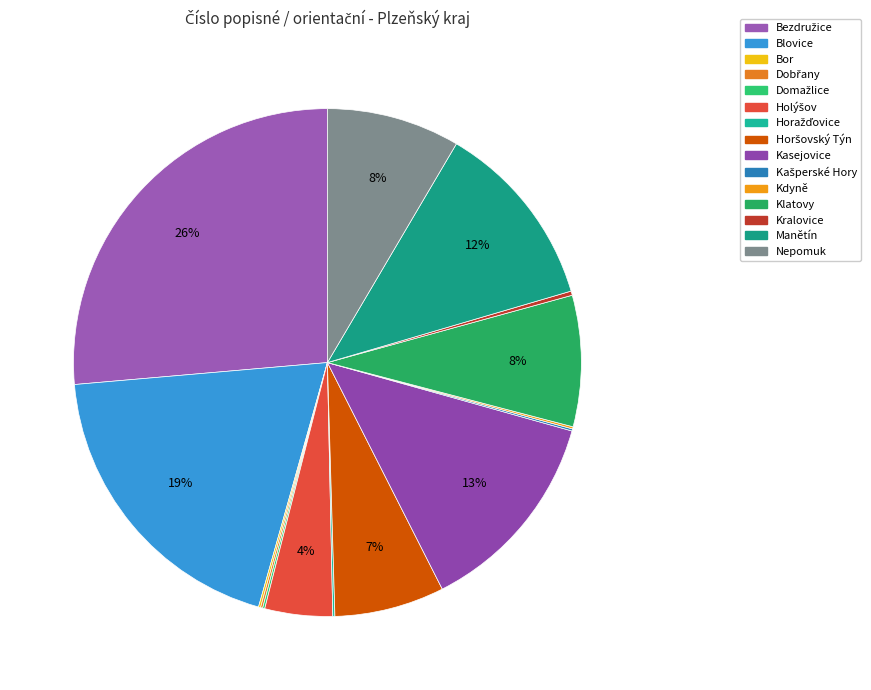

Does Kasejovice account for over 50% of the chart?

No